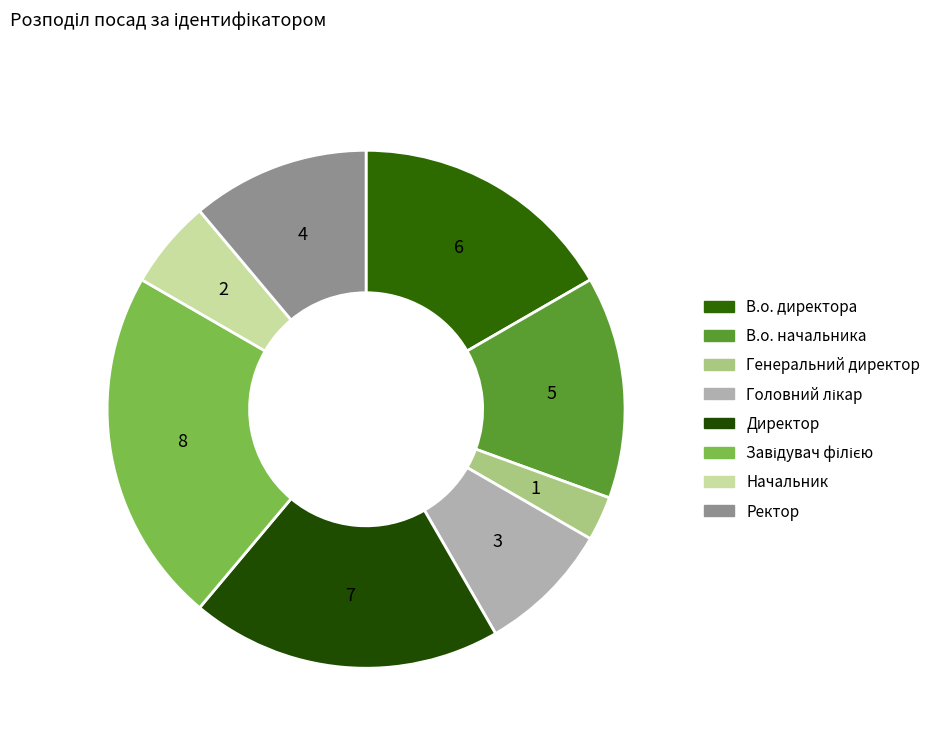

Which slice is the largest?

Завідувач філією